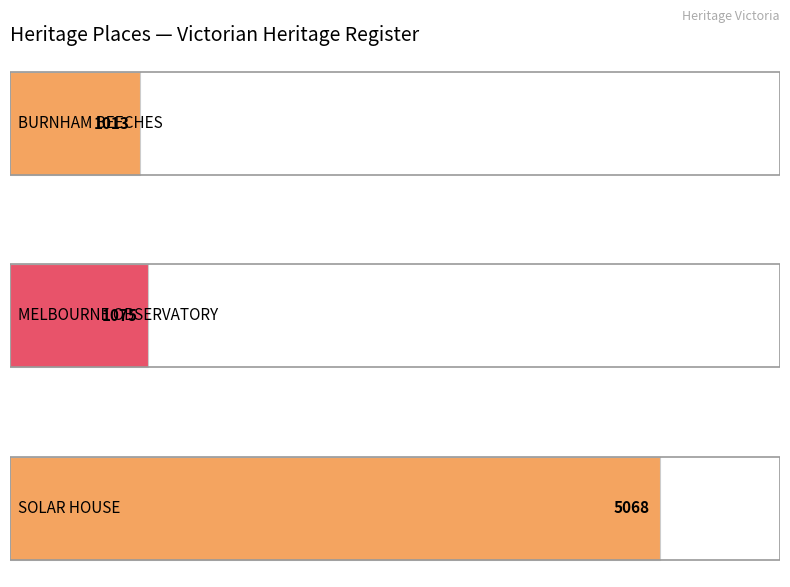

At which label does the data first exceed 1075?

SOLAR HOUSE